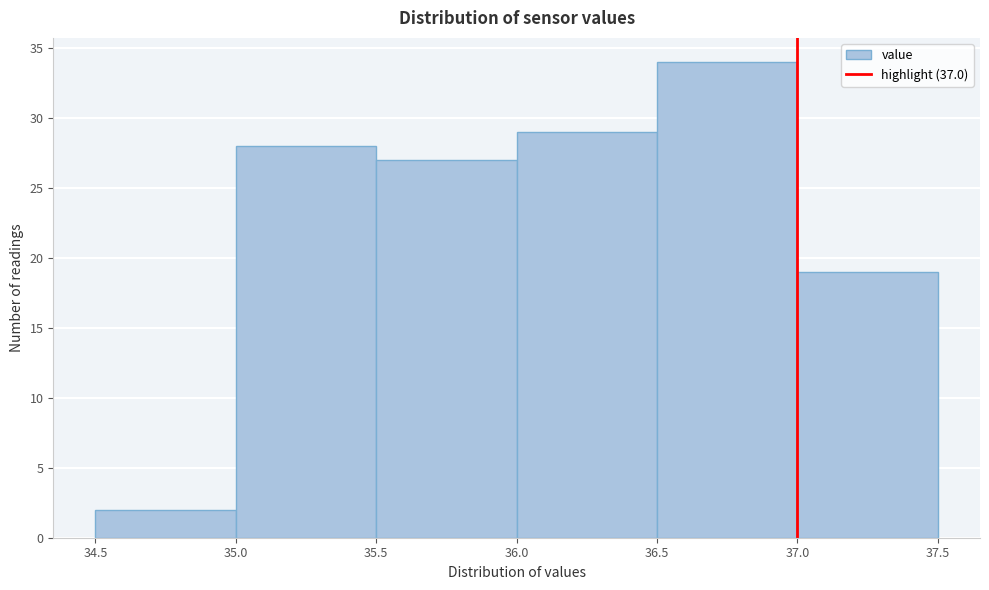

Reading left to right, transcribe this chart: for each bar, give the range it covers on the x-axis and its height. The values are not printed on the chart, so give them approximately, as read against the axis.

34.5 to 35.0: 2
35.0 to 35.5: 28
35.5 to 36.0: 27
36.0 to 36.5: 29
36.5 to 37.0: 34
37.0 to 37.5: 19